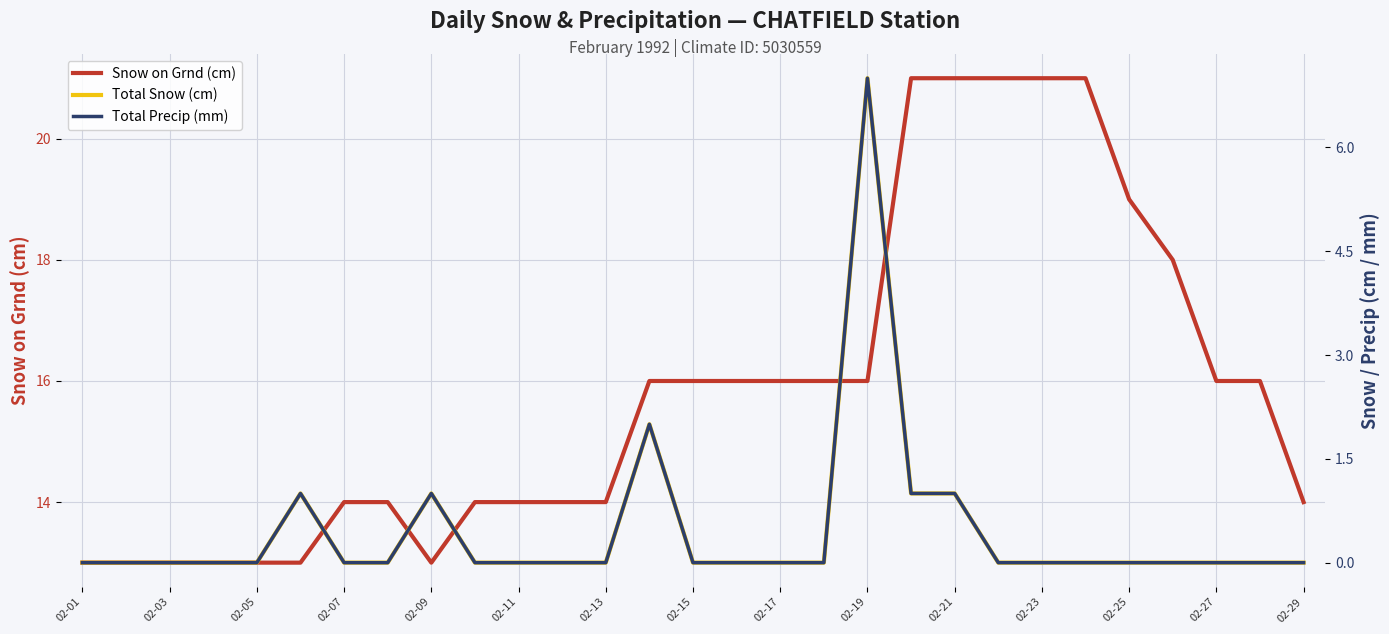

What are all the series names shown in the legend?

Snow on Grnd (cm), Total Snow (cm), Total Precip (mm)